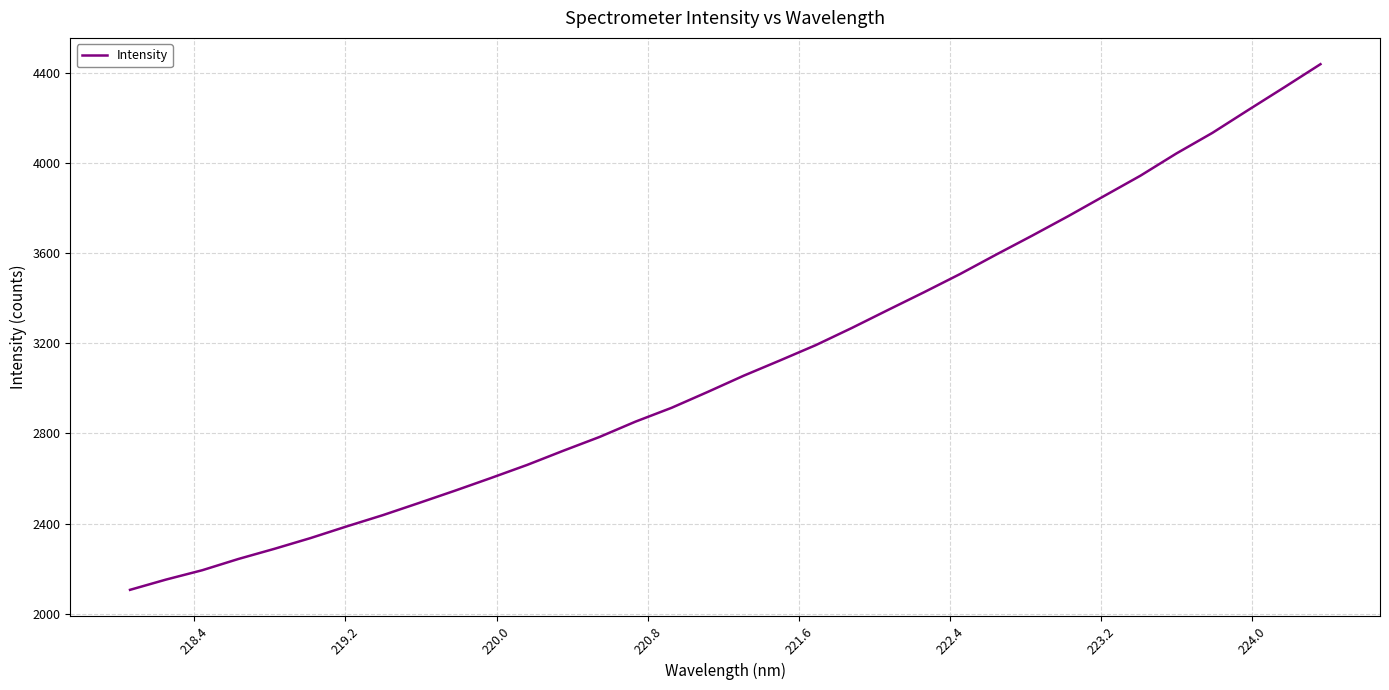

What is the difference between the maximum and minimum values?

2331.6